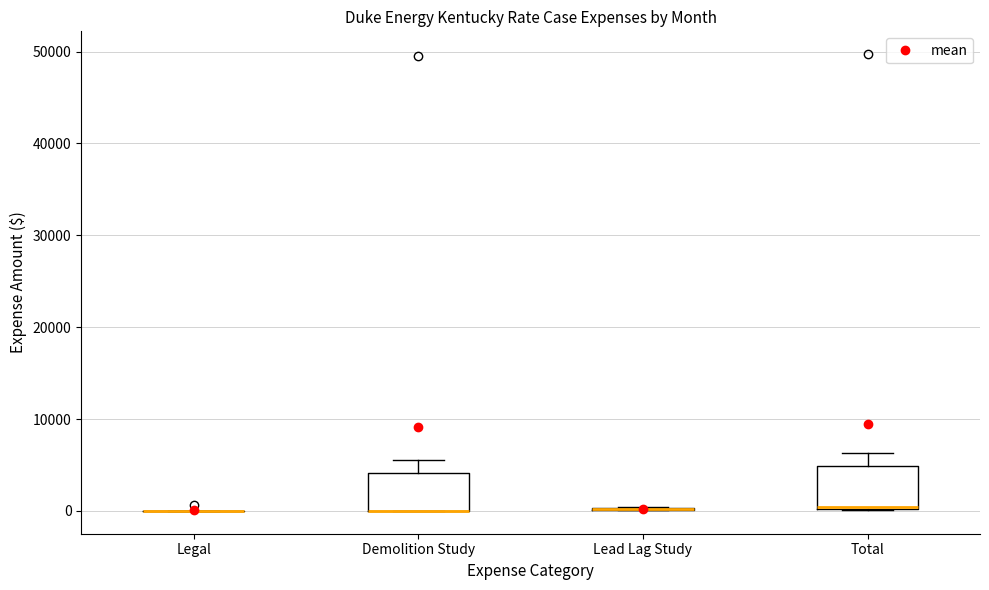

Reading left to right, read every box against the y-axis: the position of its median line, the range the box covers, and the ends of its whiskers. The values are not printed on the chart, so give them approximately, as read against the axis.

Legal: box collapsed to a line at 0, whiskers 0 to 0
Demolition Study: median 0 (drawn on the box's lower edge), box 0 to 4000, whiskers 0 to 6000
Lead Lag Study: box collapsed to a line at 0, whiskers 0 to 0
Total: median 0, box 0 to 5000, whiskers 0 to 6000